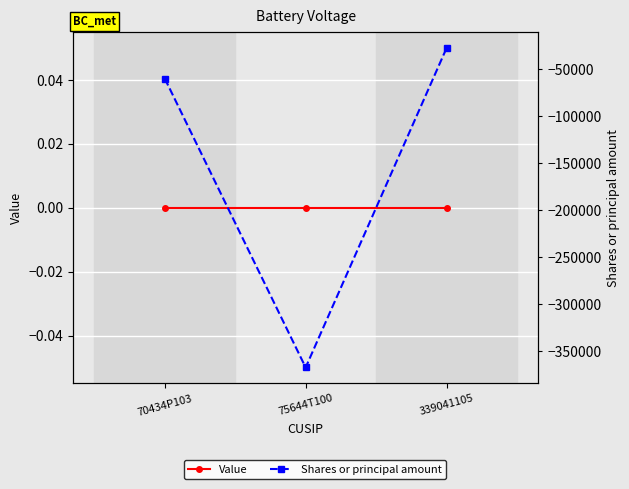

Reading left to right, what are all the values shown in this chart?

Value: 0	0	0
Shares or principal amount: -60000	-367500	-27583